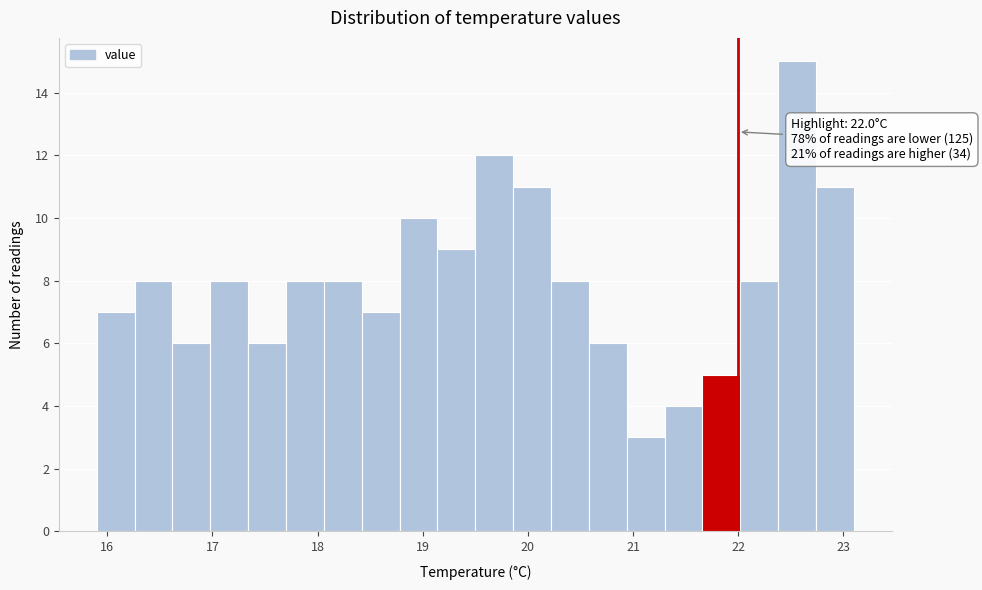

Read against the x-axis, roughly where is the centre of the tallest bar?

22.6